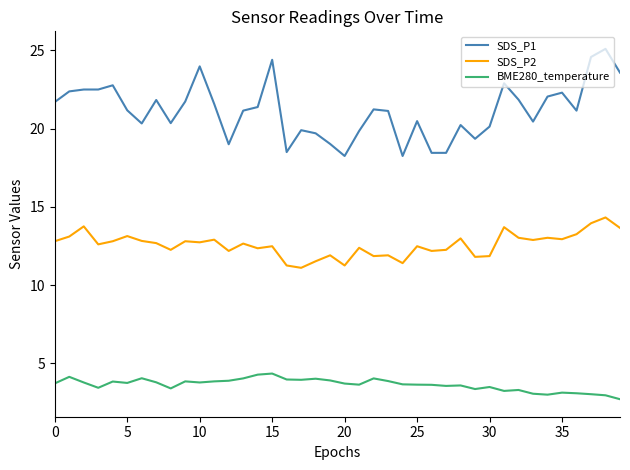

List the series in order of their peak value, lowest first.

BME280_temperature, SDS_P2, SDS_P1